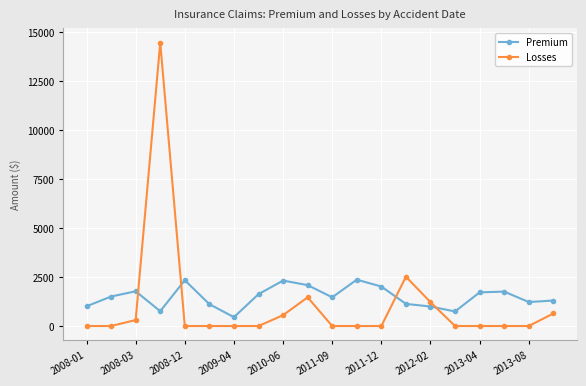

After their last crossing, which series has the higher values: Premium or Losses?

Premium